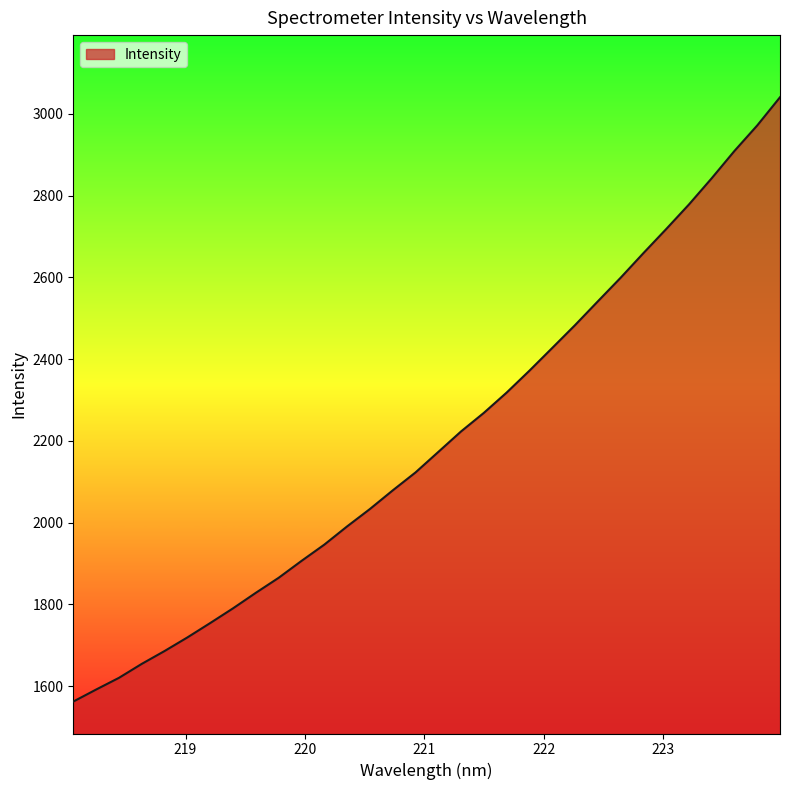

What is the minimum value shown in the chart?

1562.0